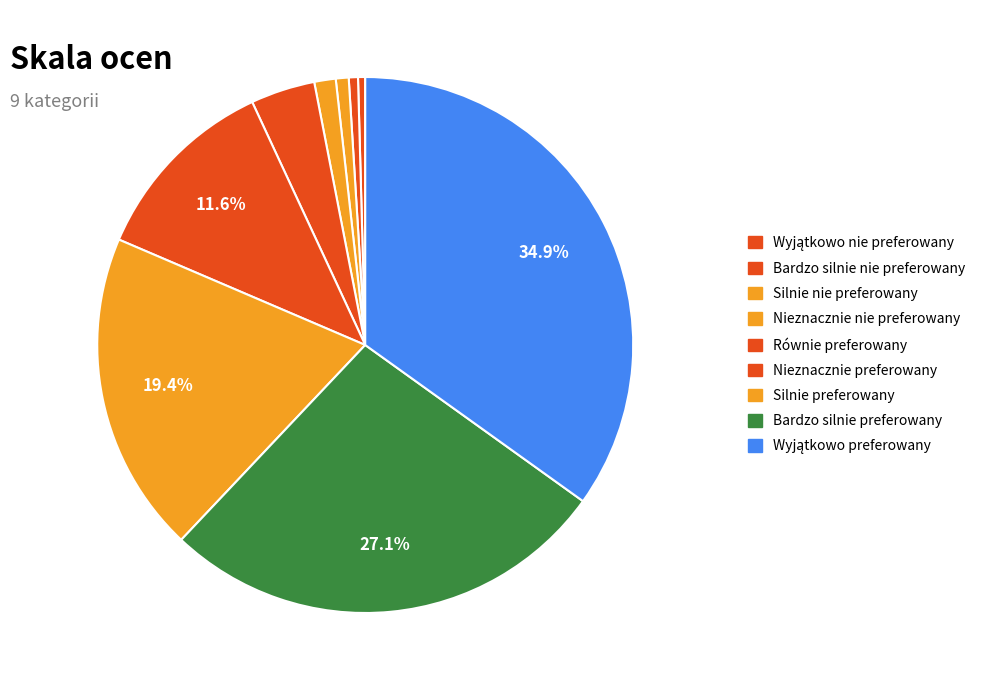

Is the sum of Nieznacznie preferowany and Wyjątkowo preferowany greater than half?

No